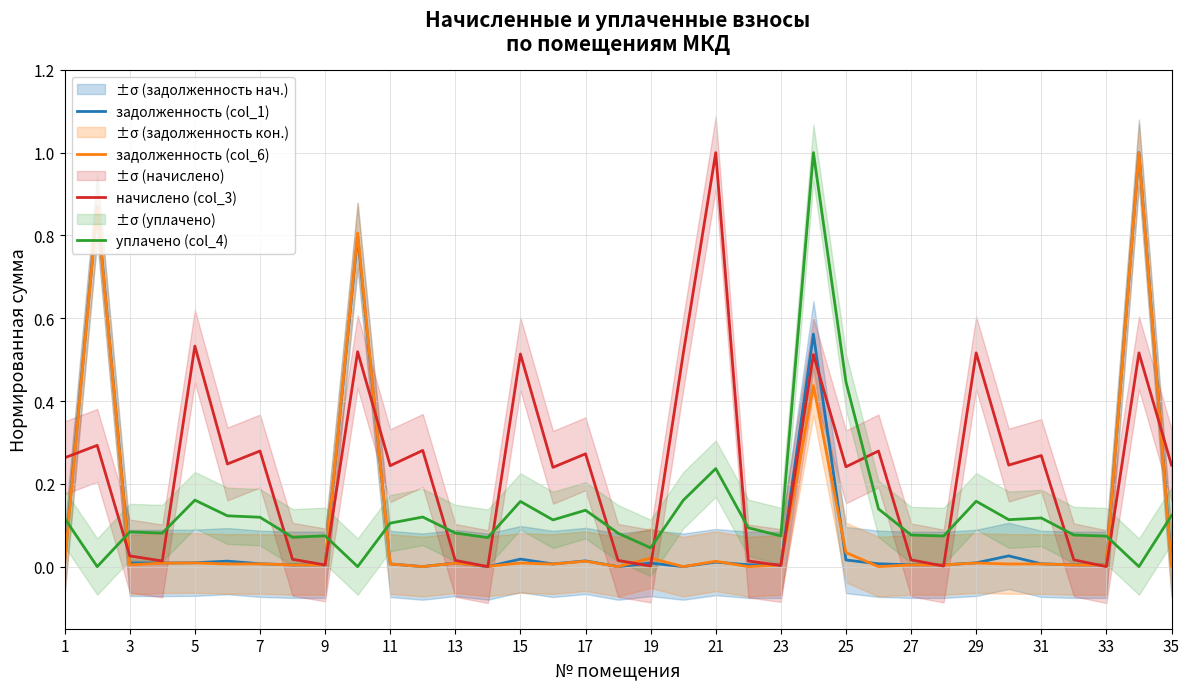

True or false: начислено (col_3) and уплачено (col_4) cross at least once.

True